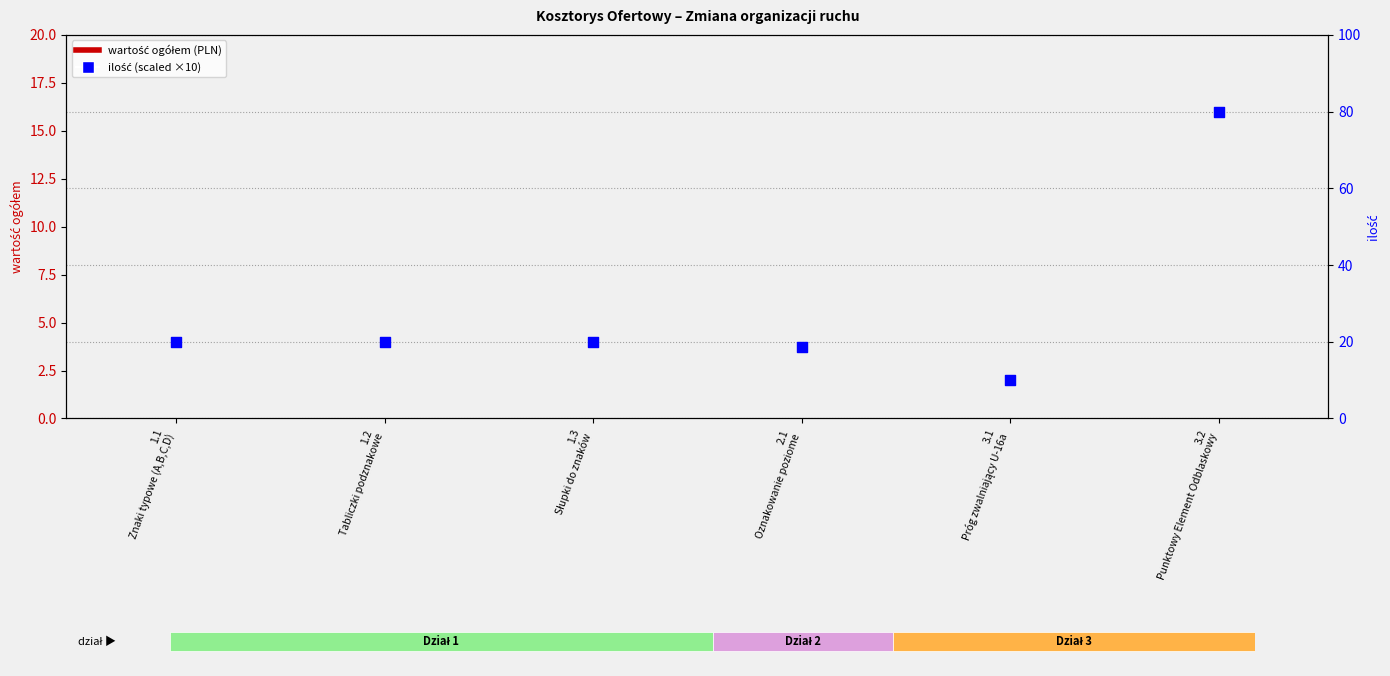

Which series has the largest total across all categories?

ilość (scaled)